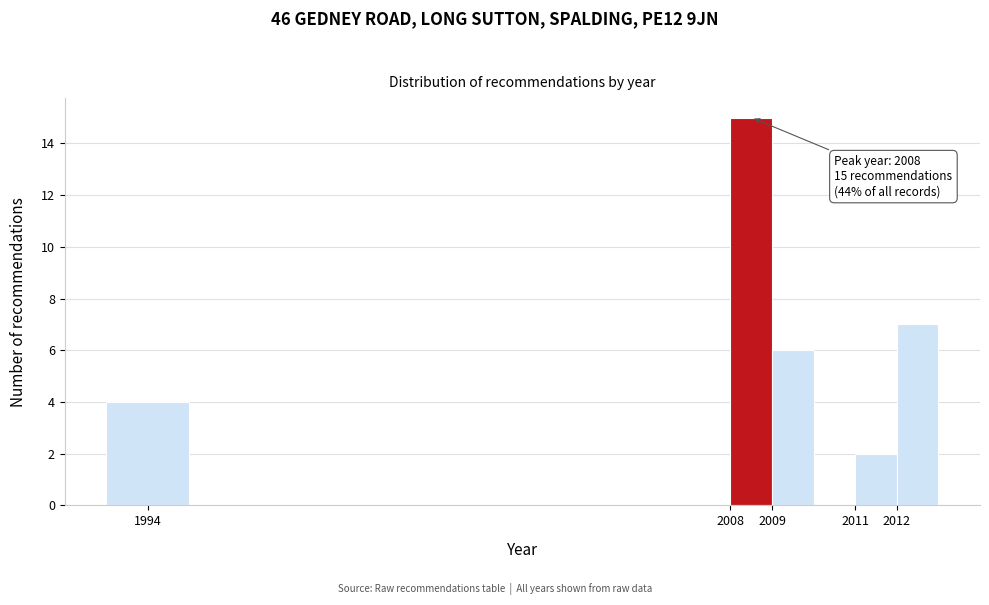

Over which range of the x-axis is the bar tallest?

2008 to 2009